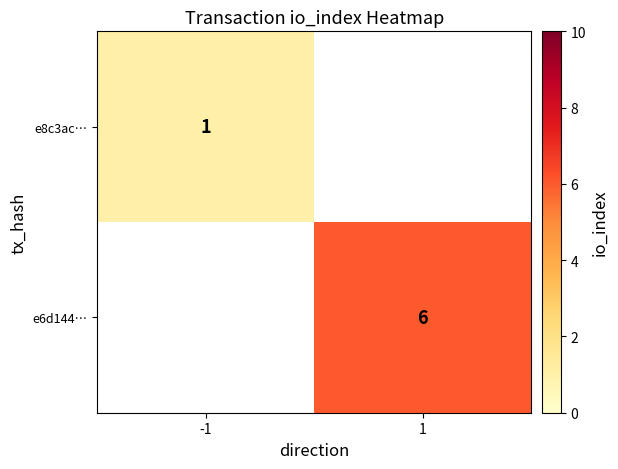

Which has a higher value, -1 or 1?

1